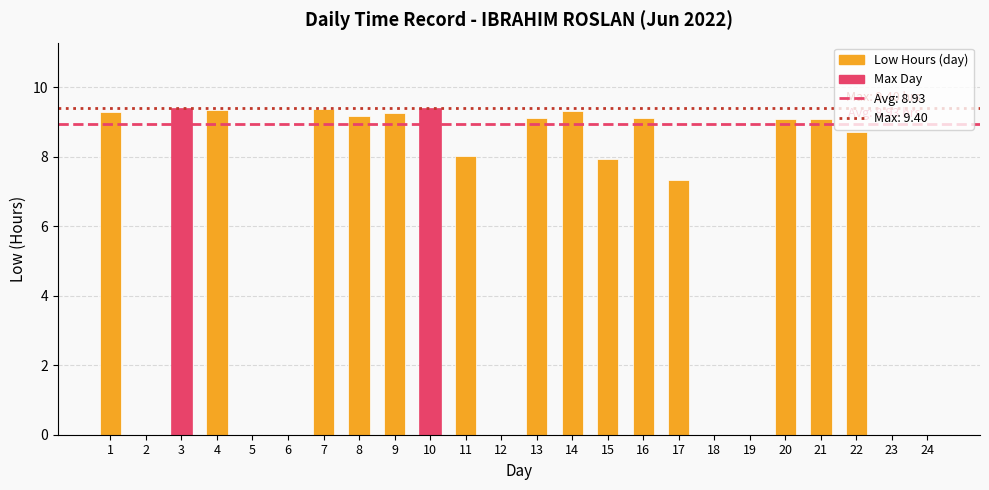

Where is the data nearest to the value 4?

17